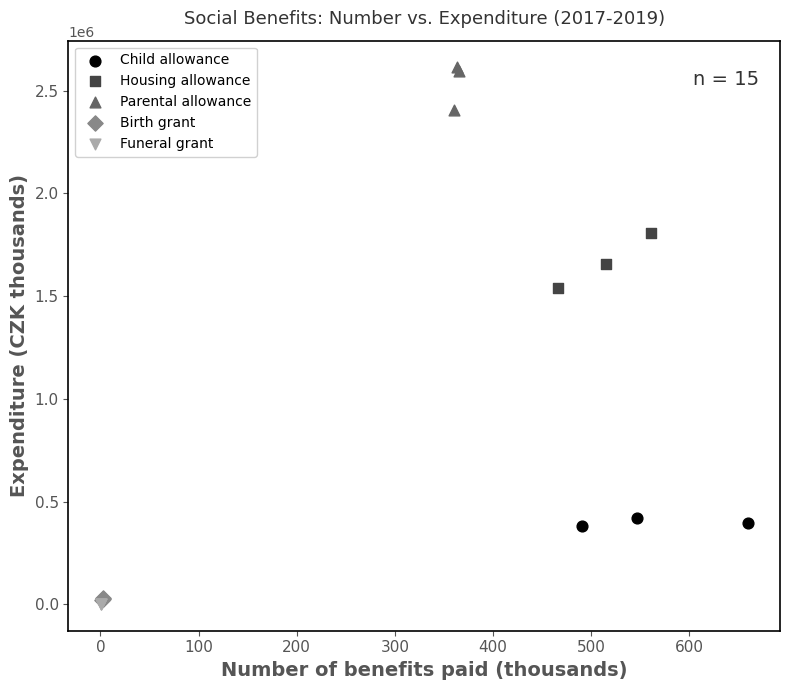

Which series has the widest spread of Y values?

Housing allowance